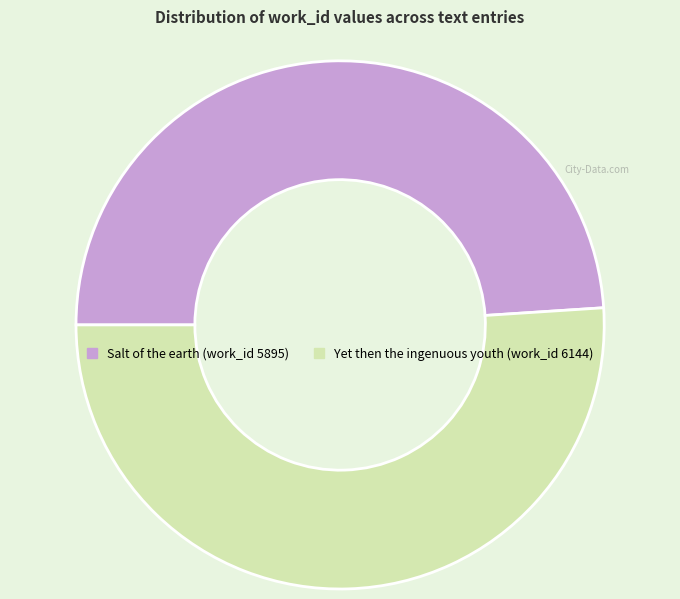

Is there a majority slice in this chart?

Yes